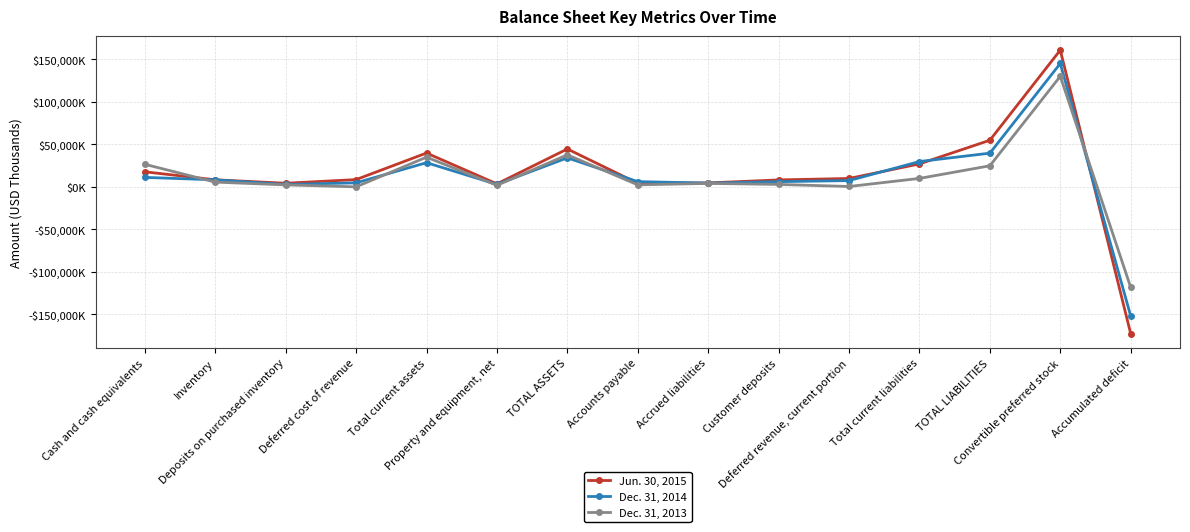

Rank the series by their maximum value, from lowest to highest.

Dec. 31, 2013, Dec. 31, 2014, Jun. 30, 2015